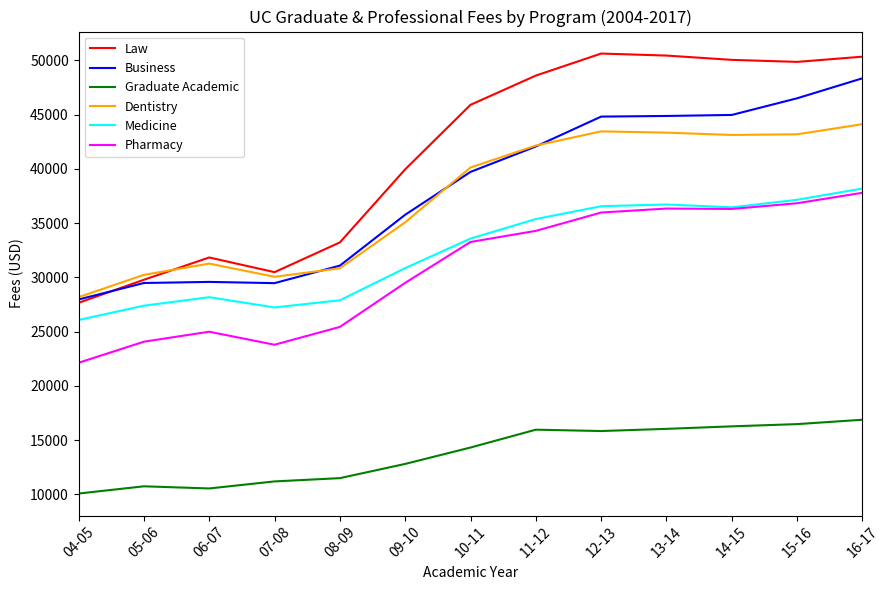

Is the value of Pharmacy at 07-08 greater than the value of Dentistry at 08-09?

No